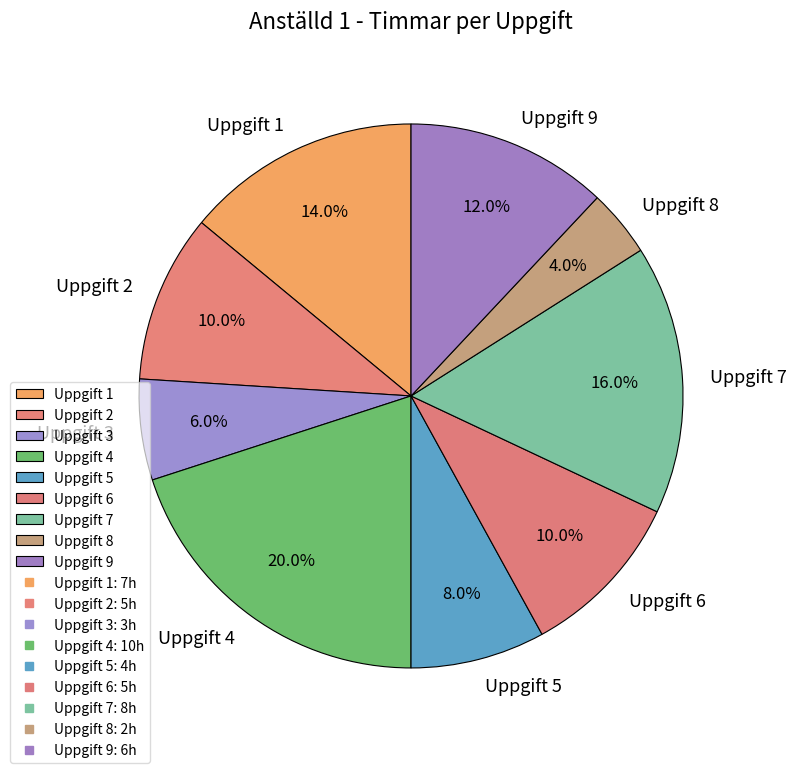

To the nearest percent, what portion does Uppgift 2 represent?

10%